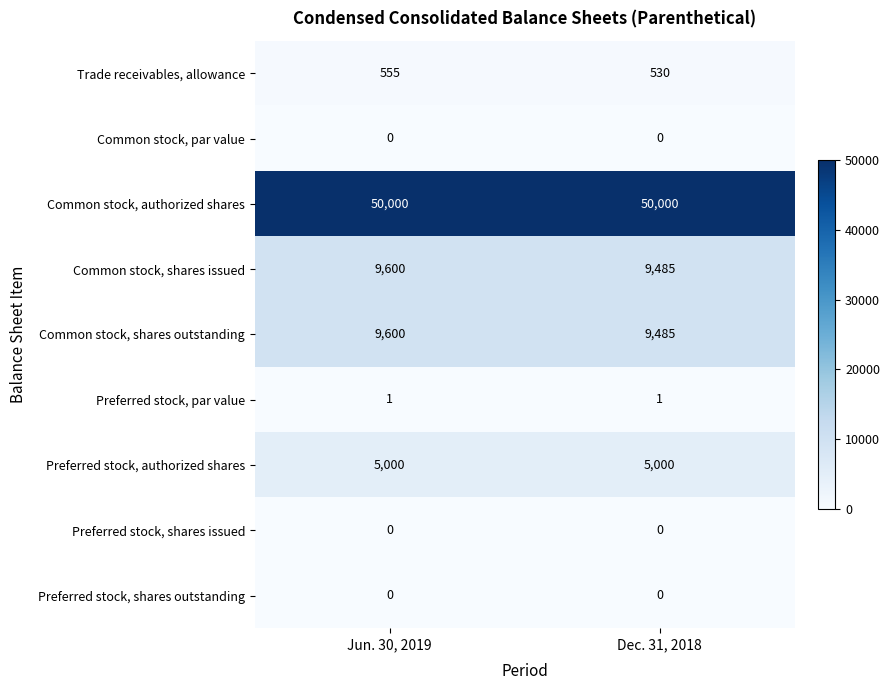

Count the number of data series in this chart.

9